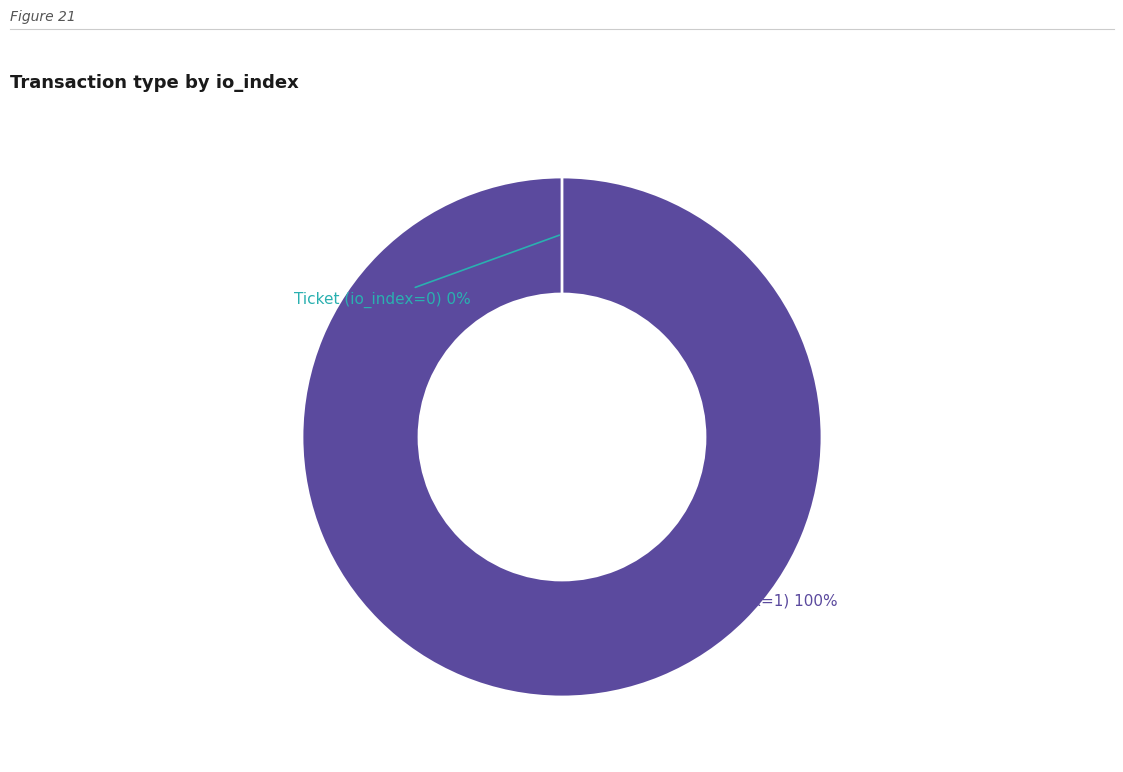

How many segments does this pie chart have?

2